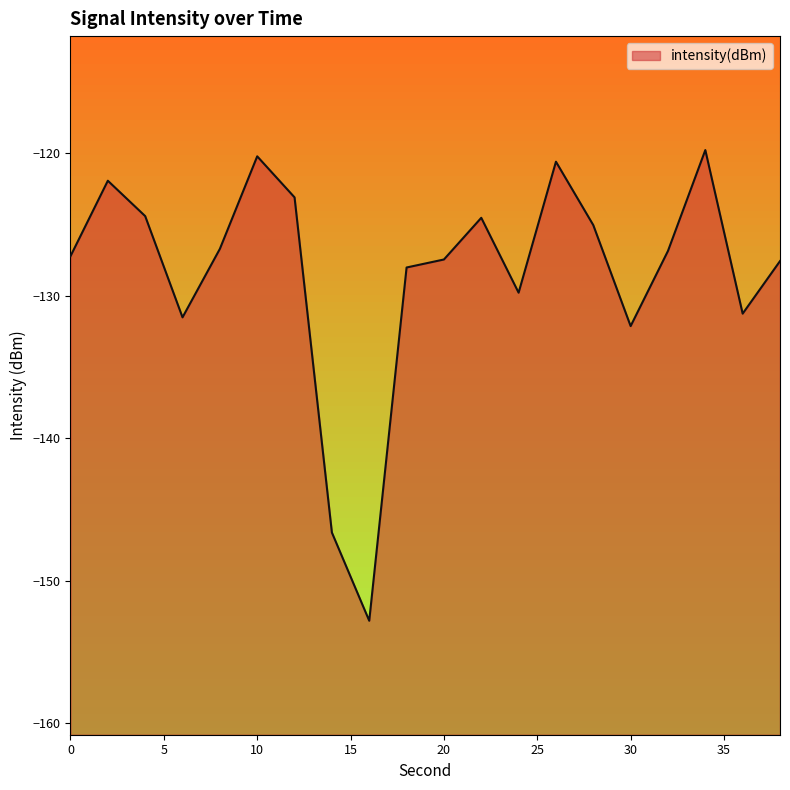

At which label is the value closest to -136?

30